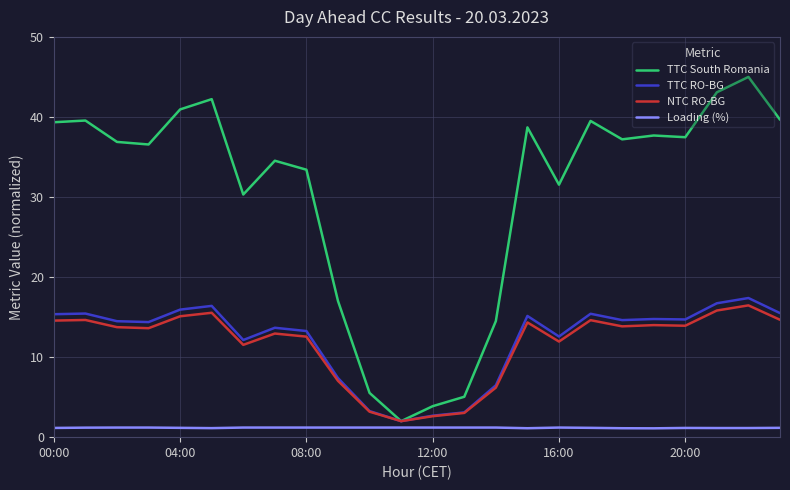

Which series has the widest spread of values?

TTC South Romania